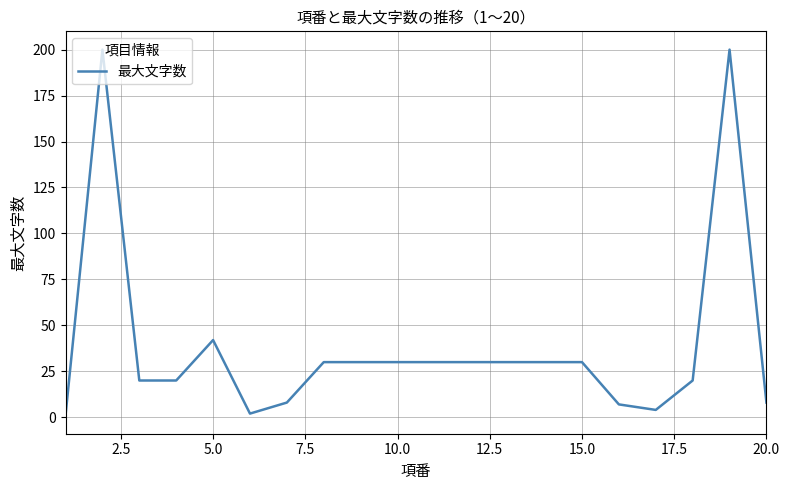

What is the difference between the maximum and minimum values?

199